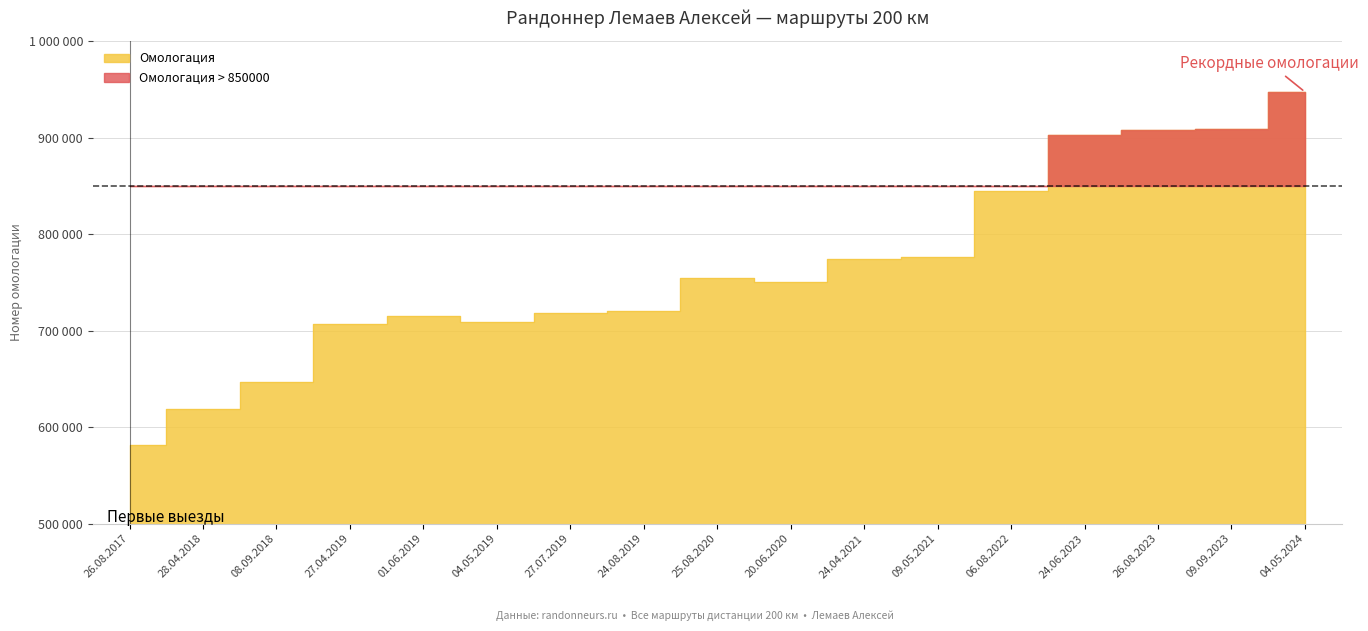

Reading left to right, list all the values displayed in this chart.

581671	619277	647230	706792	715334	708854	718735	720496	754210	750424	774673	776141	844759	902882	907543	908420	947362